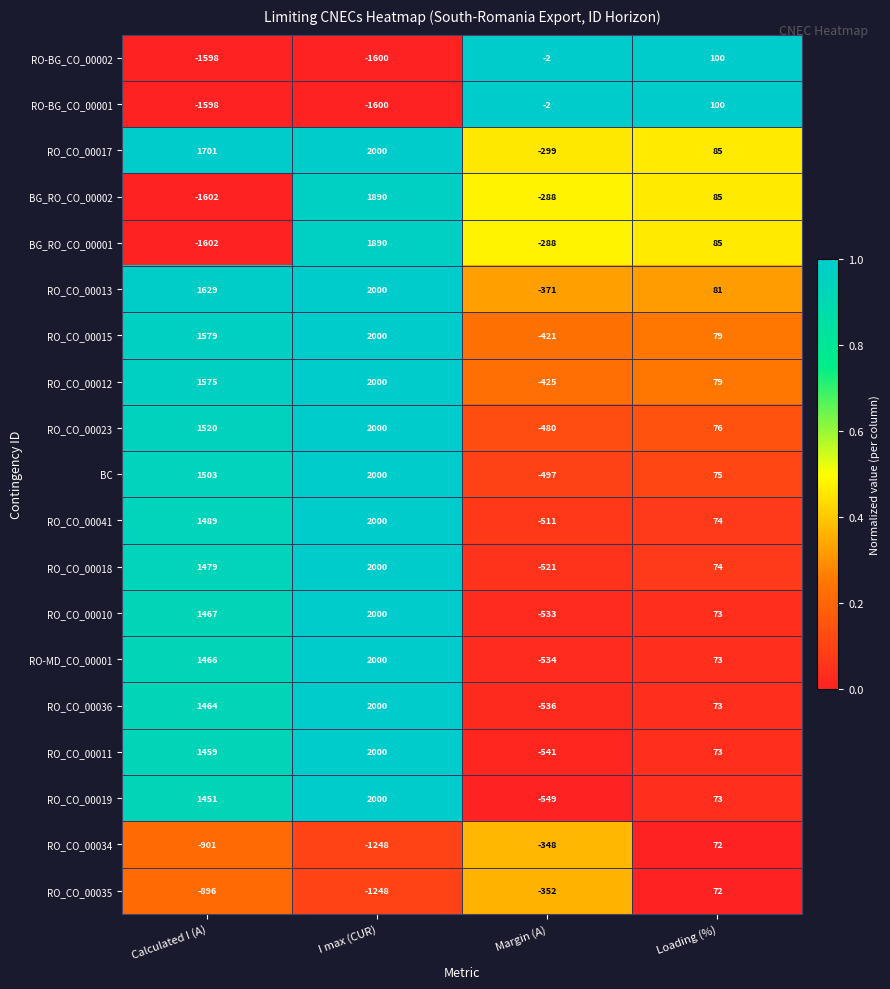

What is the difference between the highest and lowest values at Calculated I (A)?

3303